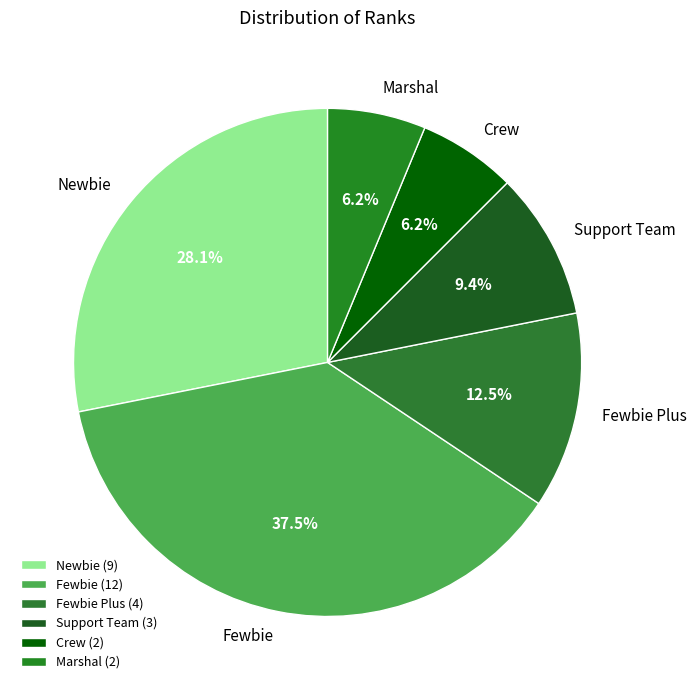

Which has a higher value, Marshal or Support Team?

Support Team